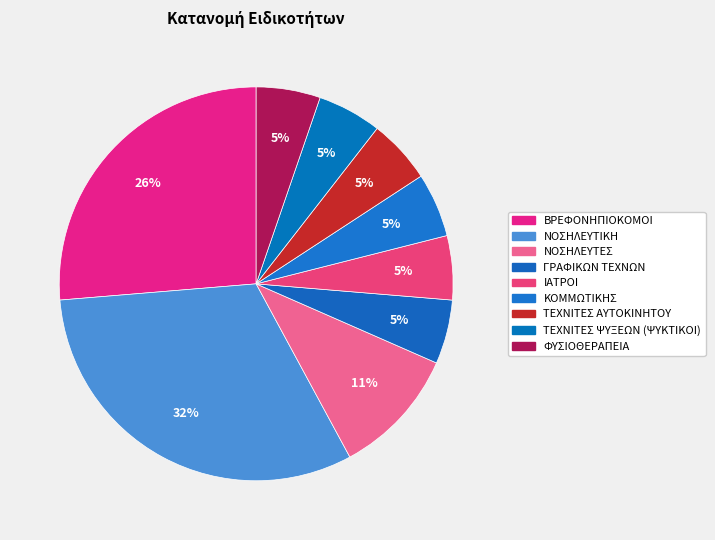

Combined, what portion of the pie is ΙΑΤΡΟΙ and ΤΕΧΝΙΤΕΣ ΑΥΤΟΚΙΝΗΤΟΥ?

10.5%